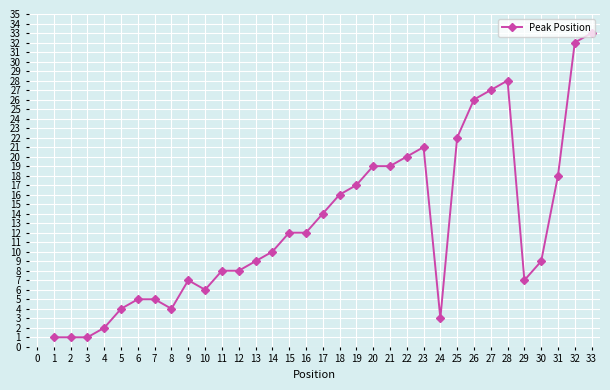

At which category does the chart reach its peak across all series?

33